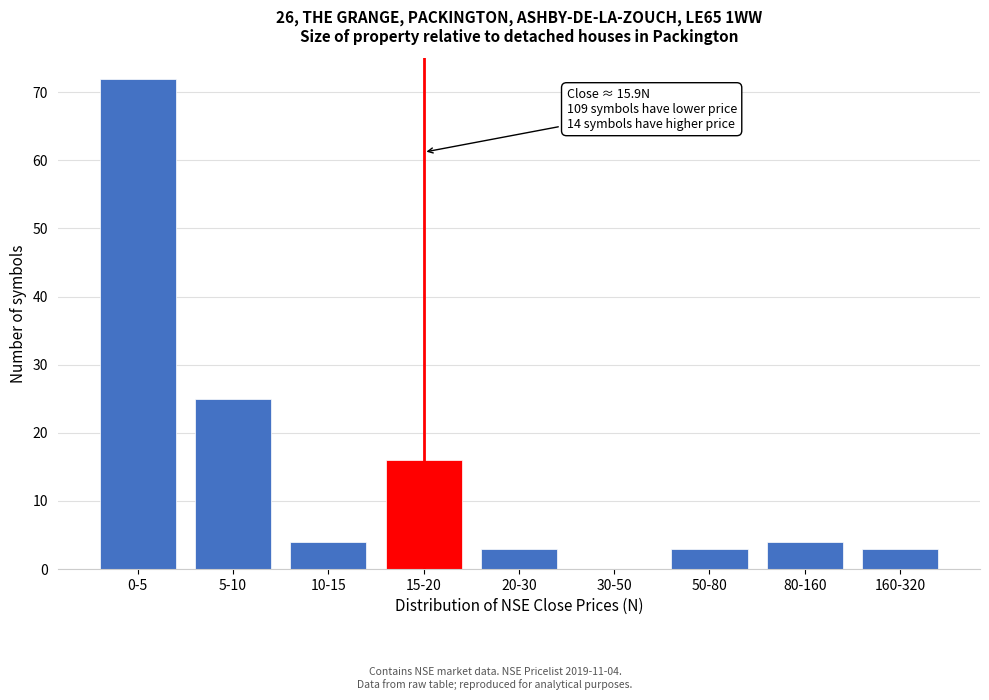

Reading left to right, list all the values displayed in this chart.

0-5=72	5-10=25	10-15=4	15-20=16	20-30=3	30-50=0	50-80=3	80-160=4	160-320=3